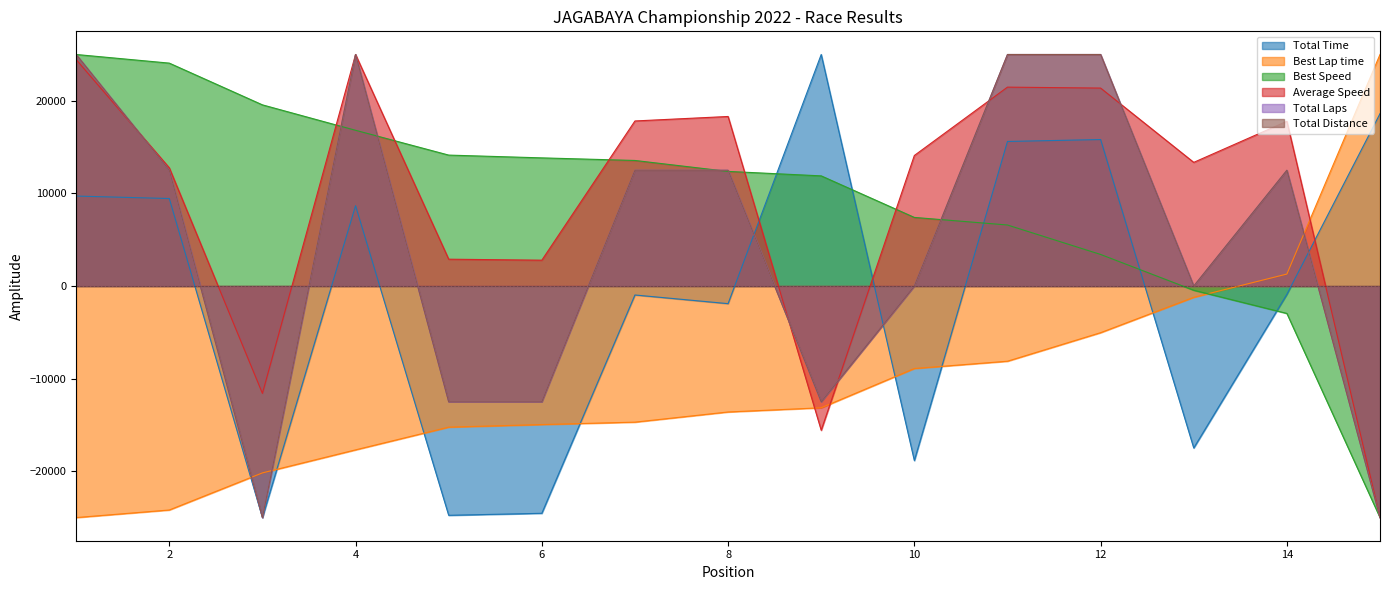

Which series has the widest spread of values?

Total Time